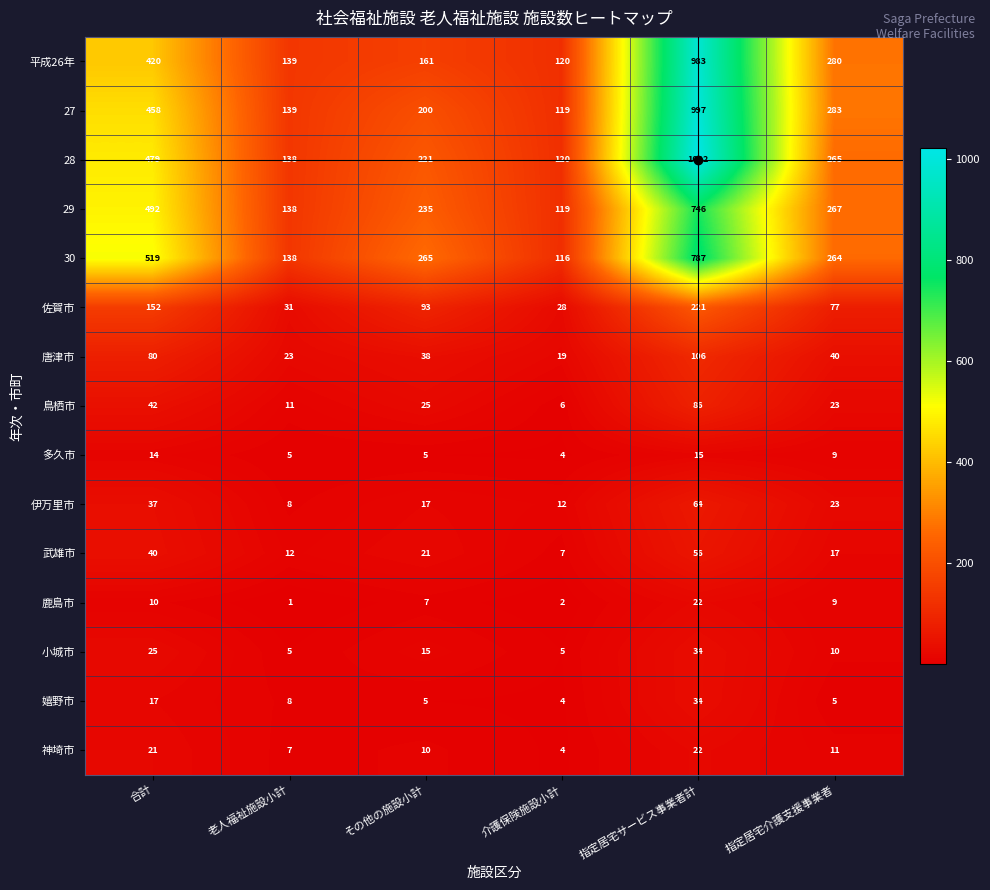

What is the difference between the maximum and second lowest values in the 小城市 series?

29